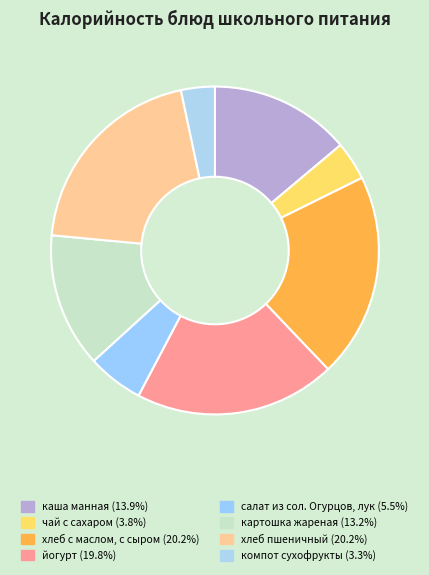

Between компот сухофрукты and хлеб пшеничный, which is larger?

хлеб пшеничный